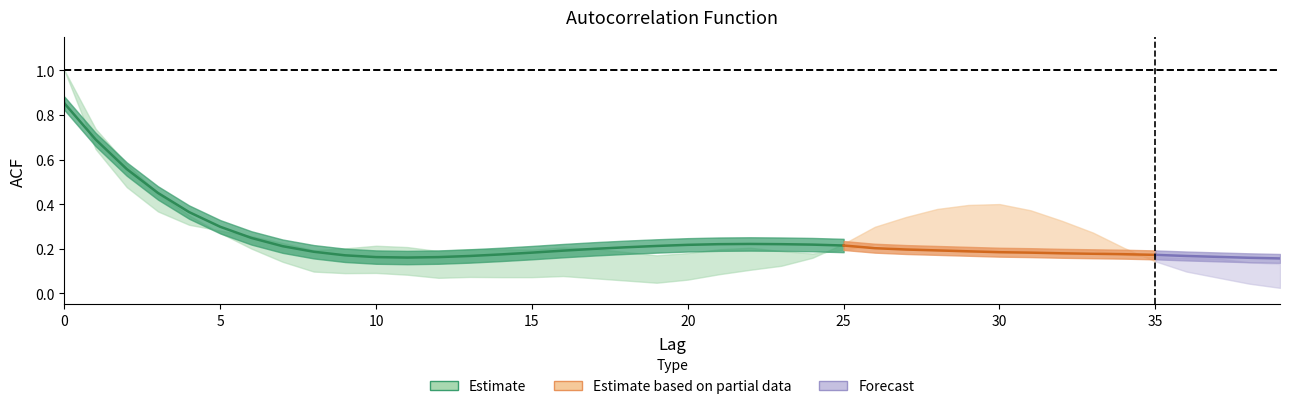

Reading right to left, extract all data points from this chart.

acf_shown: 39=0.1	38=0.1	37=0.2	36=0.2	35=0.2	34=0.2	33=0.2	32=0.2	31=0.2	30=0.2	29=0.2	28=0.2	27=0.2	26=0.2	25=0.2	24=0.2	23=0.2	22=0.2	21=0.2	20=0.2	19=0.2	18=0.2	17=0.2	16=0.2	15=0.2	14=0.2	13=0.2	12=0.2	11=0.2	10=0.2	9=0.2	8=0.2	7=0.2	6=0.3	5=0.3	4=0.3	3=0.4	2=0.5	1=0.6	0=1.0
acf_shown_smooth: 39=0.2	38=0.2	37=0.2	36=0.2	35=0.2	34=0.2	33=0.2	32=0.2	31=0.2	30=0.2	29=0.2	28=0.2	27=0.2	26=0.2	25=0.2	24=0.2	23=0.2	22=0.2	21=0.2	20=0.2	19=0.2	18=0.2	17=0.2	16=0.2	15=0.2	14=0.2	13=0.2	12=0.2	11=0.2	10=0.2	9=0.2	8=0.2	7=0.2	6=0.2	5=0.3	4=0.4	3=0.5	2=0.6	1=0.7	0=0.9
acf_li: 39=0.0	38=0.0	37=0.1	36=0.1	35=0.1	34=0.2	33=0.3	32=0.3	31=0.4	30=0.4	29=0.4	28=0.4	27=0.3	26=0.3	25=0.2	24=0.2	23=0.1	22=0.1	21=0.1	20=0.1	19=0.0	18=0.1	17=0.1	16=0.1	15=0.1	14=0.1	13=0.1	12=0.1	11=0.1	10=0.1	9=0.1	8=0.1	7=0.1	6=0.2	5=0.3	4=0.3	3=0.4	2=0.6	1=0.7	0=1.0